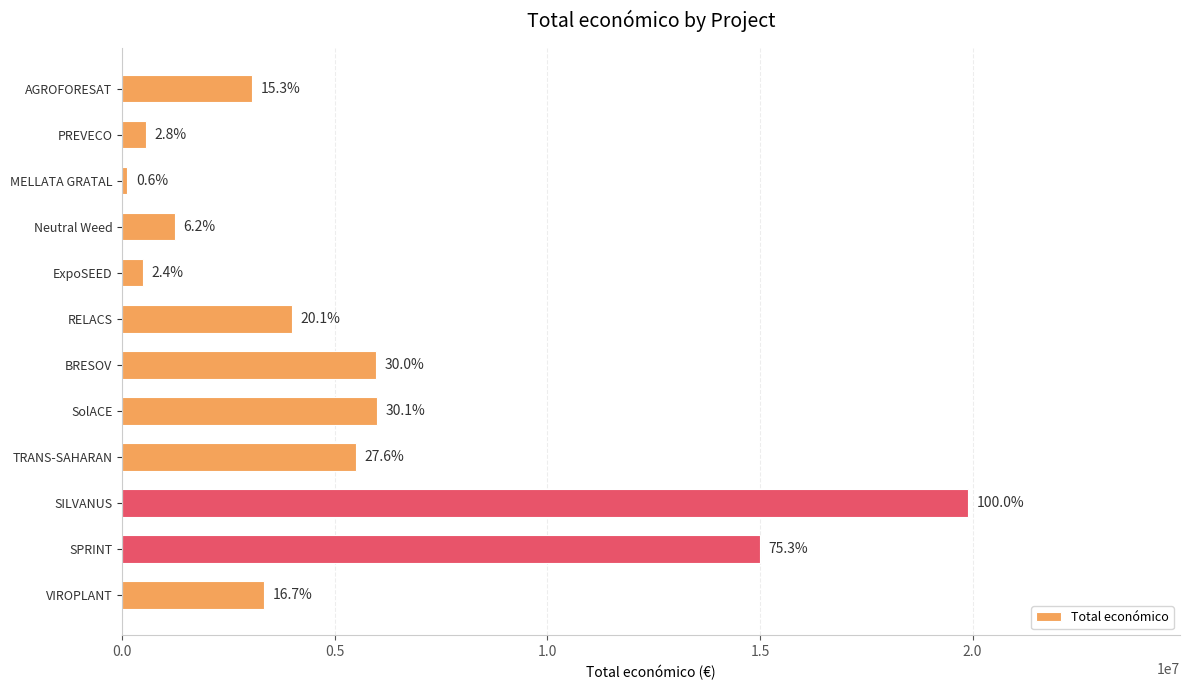

How many bars are there in total?

12